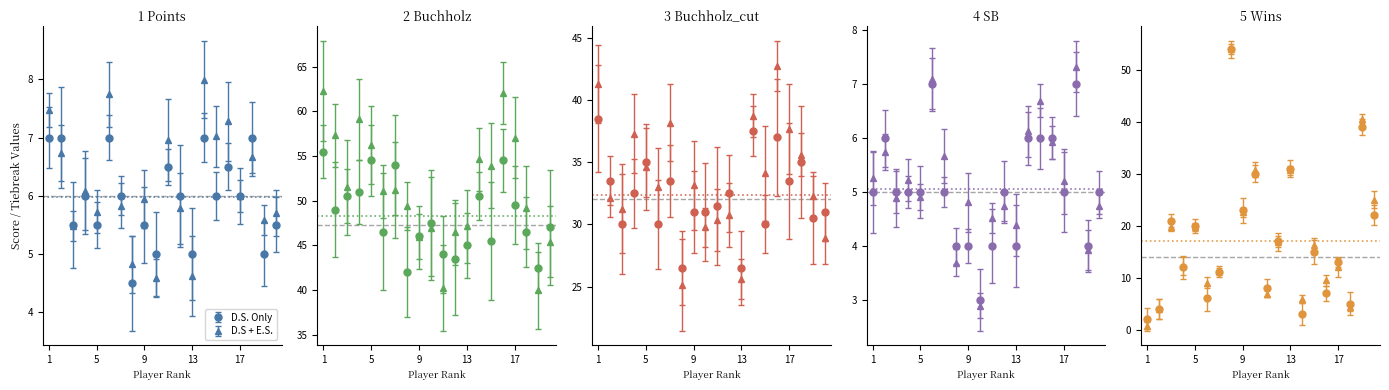

At which category does SB reach its first local peak?

2